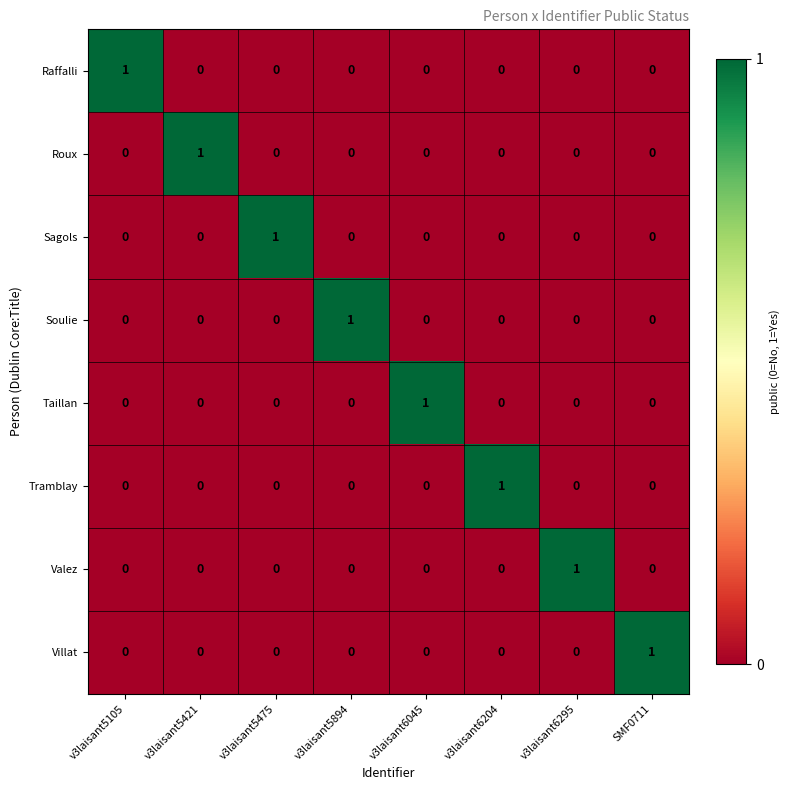

Count the Sagols values in the range 0 to 1.

8